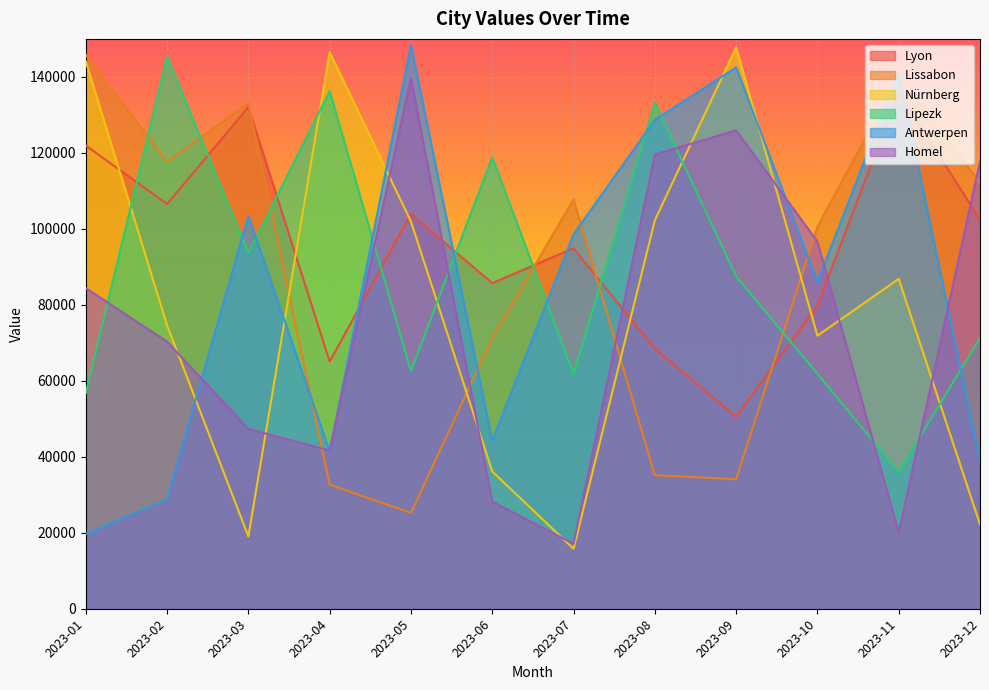

What is the value of the Homel point at the 6th from the left?

28186